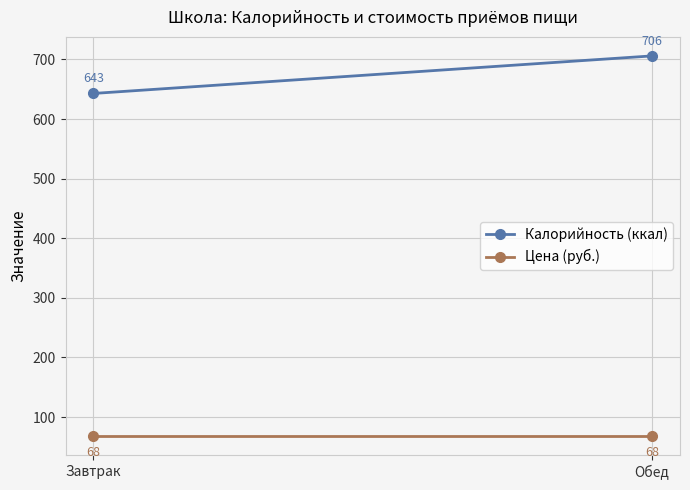

Reading left to right, what are all the values shown in this chart?

Калорийность (ккал): 643	706
Цена (руб.): 68	68